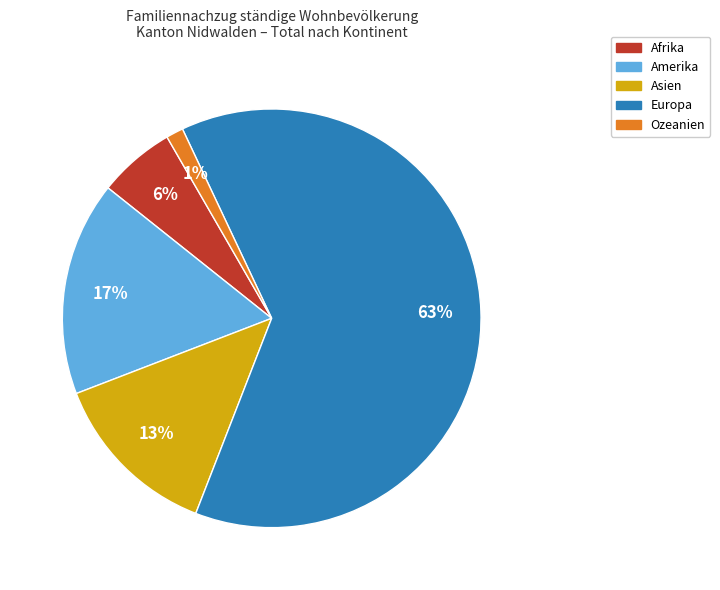

How many slices are in this pie chart?

5